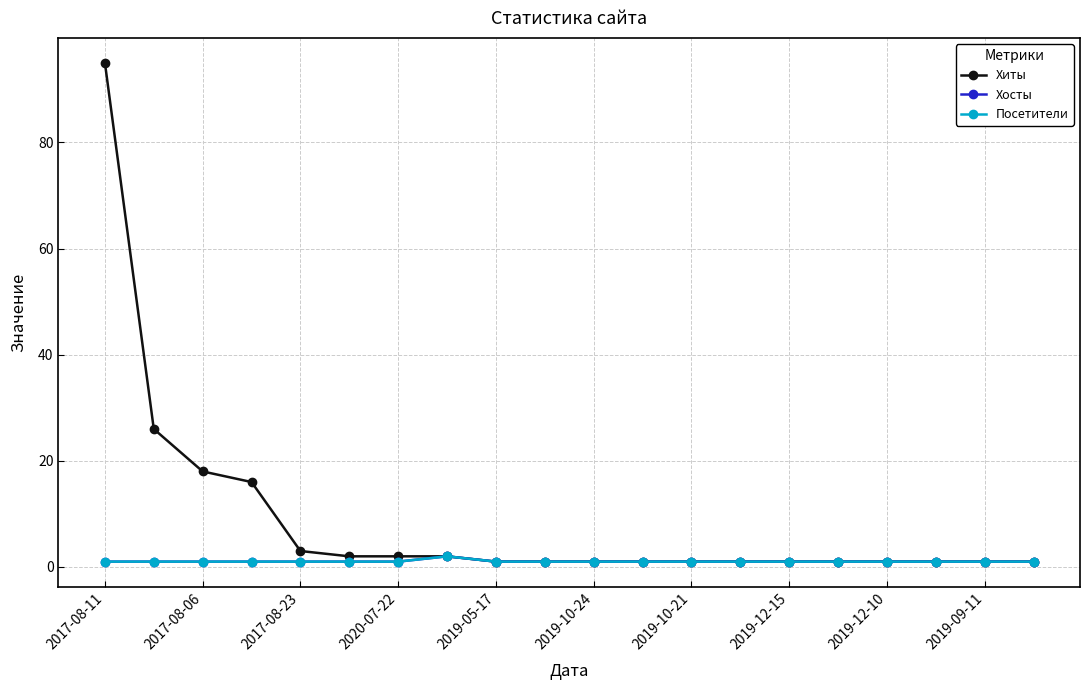

True or false: Хиты and Хосты cross at least once.

False